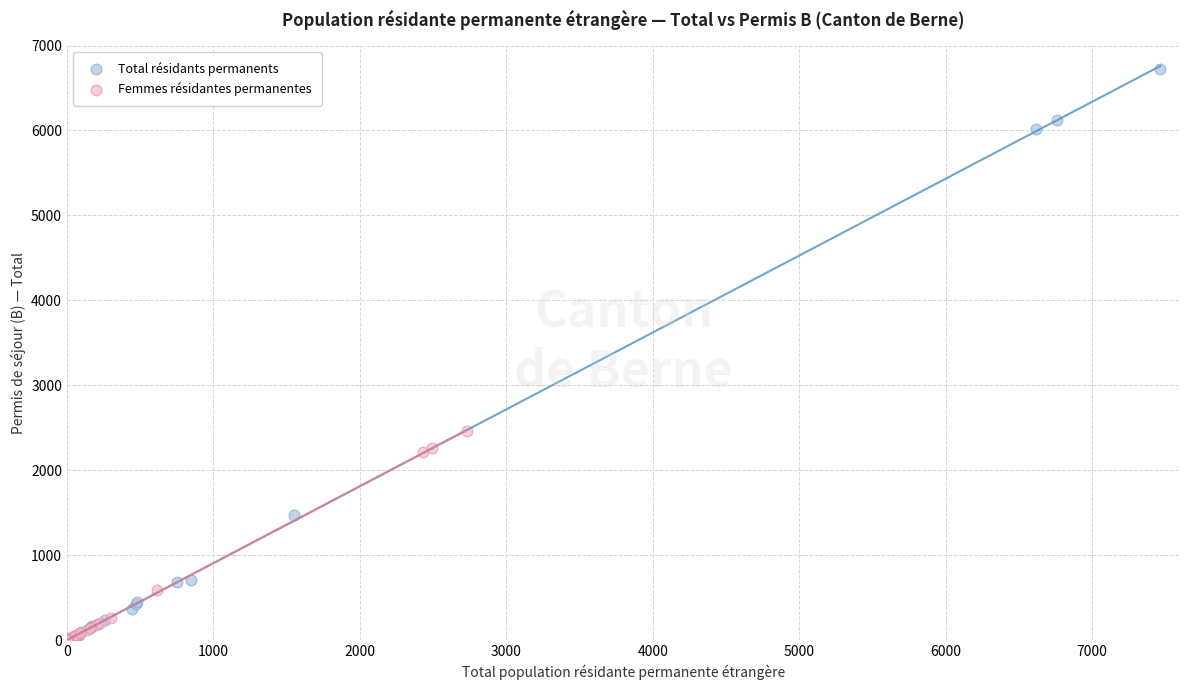

What are all the series names shown in the legend?

Total résidants permanents, Femmes résidantes permanentes